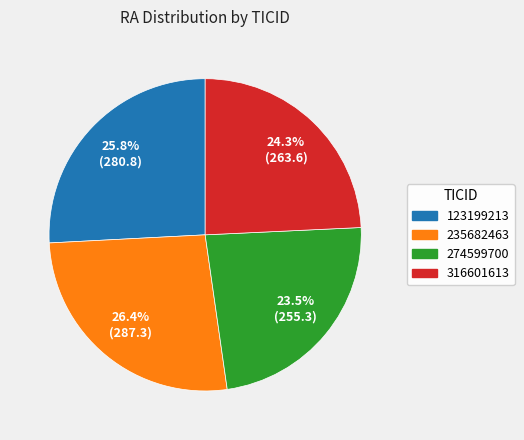

Between 123199213 and 316601613, which is larger?

123199213